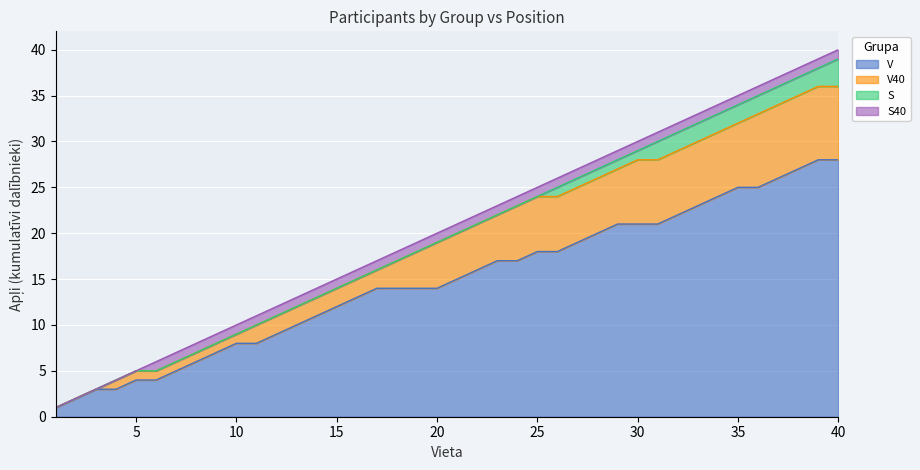

What is the value of the S40 point at the 6th from the left?

6